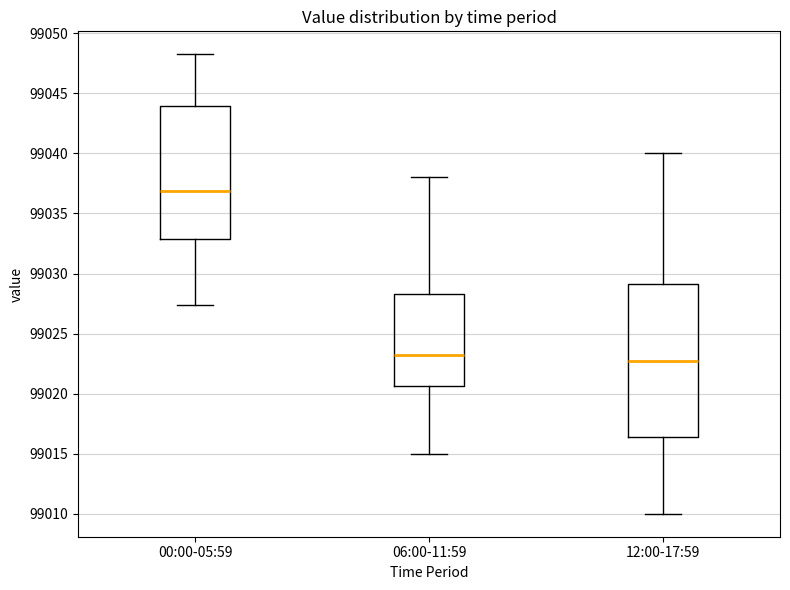

Where does the upper whisker of the box for 12:00-17:59 end on the y-axis? The values are not printed on the chart, so give them approximately, as read against the axis.

99040.0